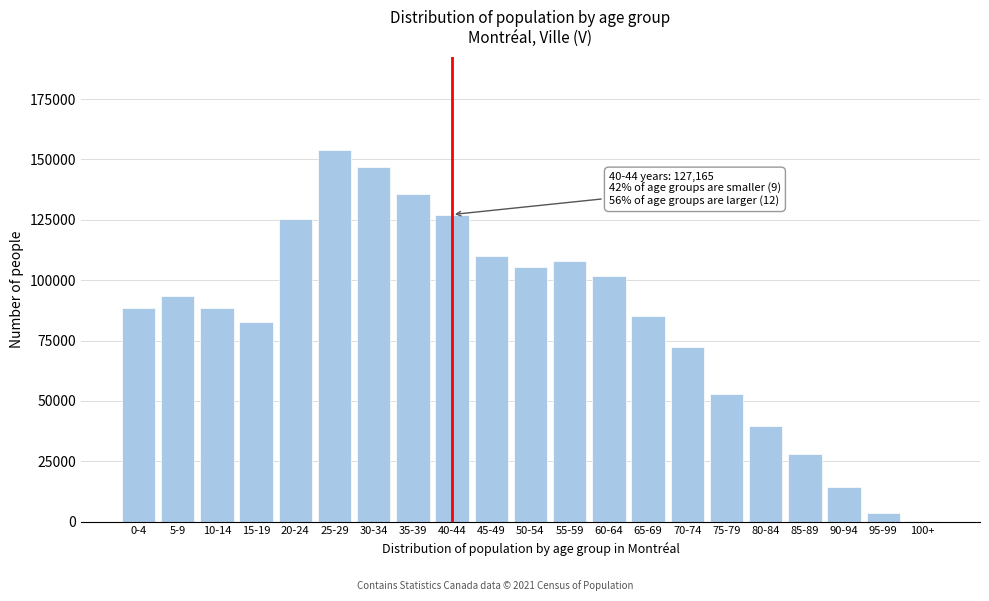

Which label corresponds to the largest value in the chart?

25-29